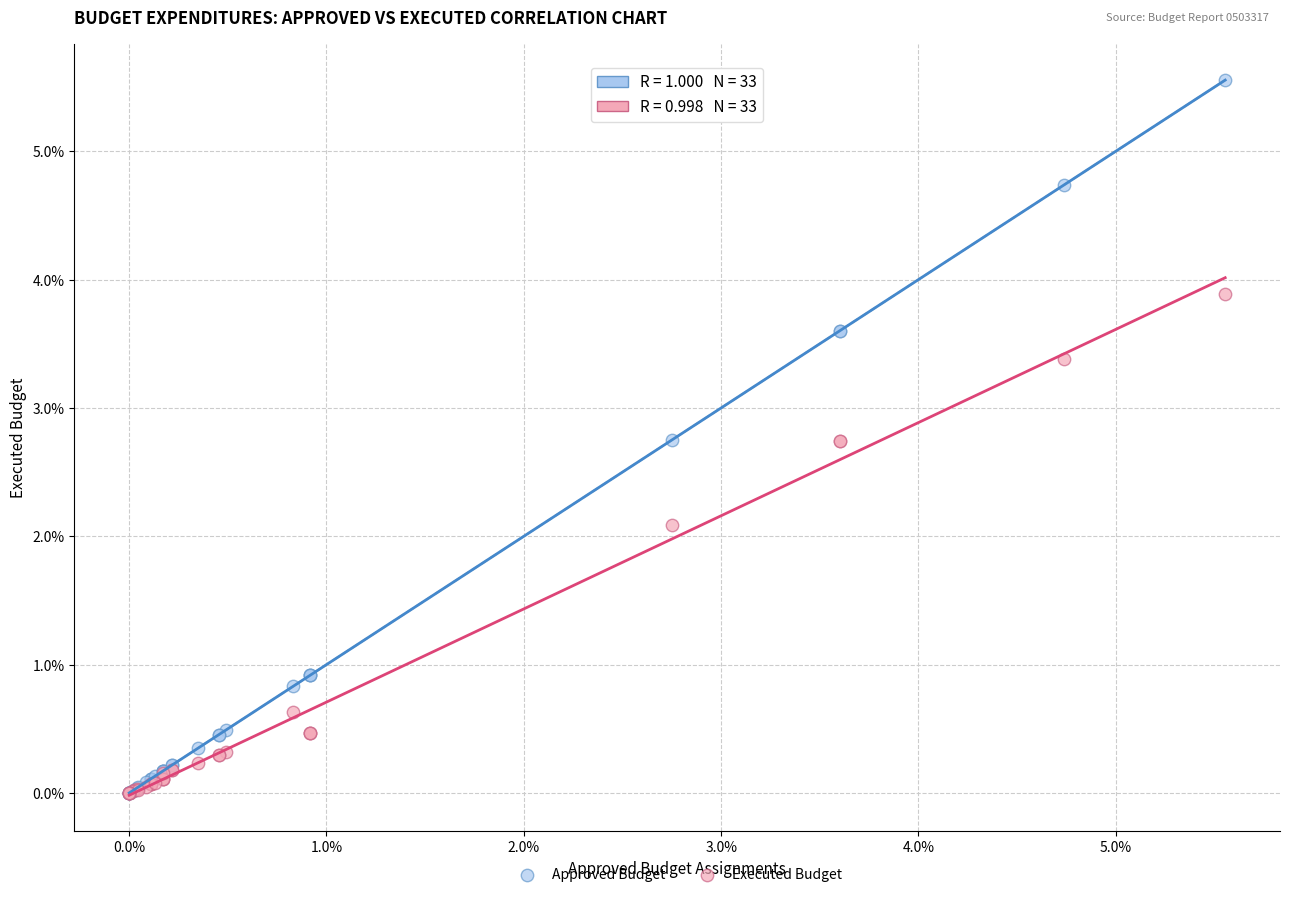

In the Approved Budget series, what Y value is closest to 2?

2.8